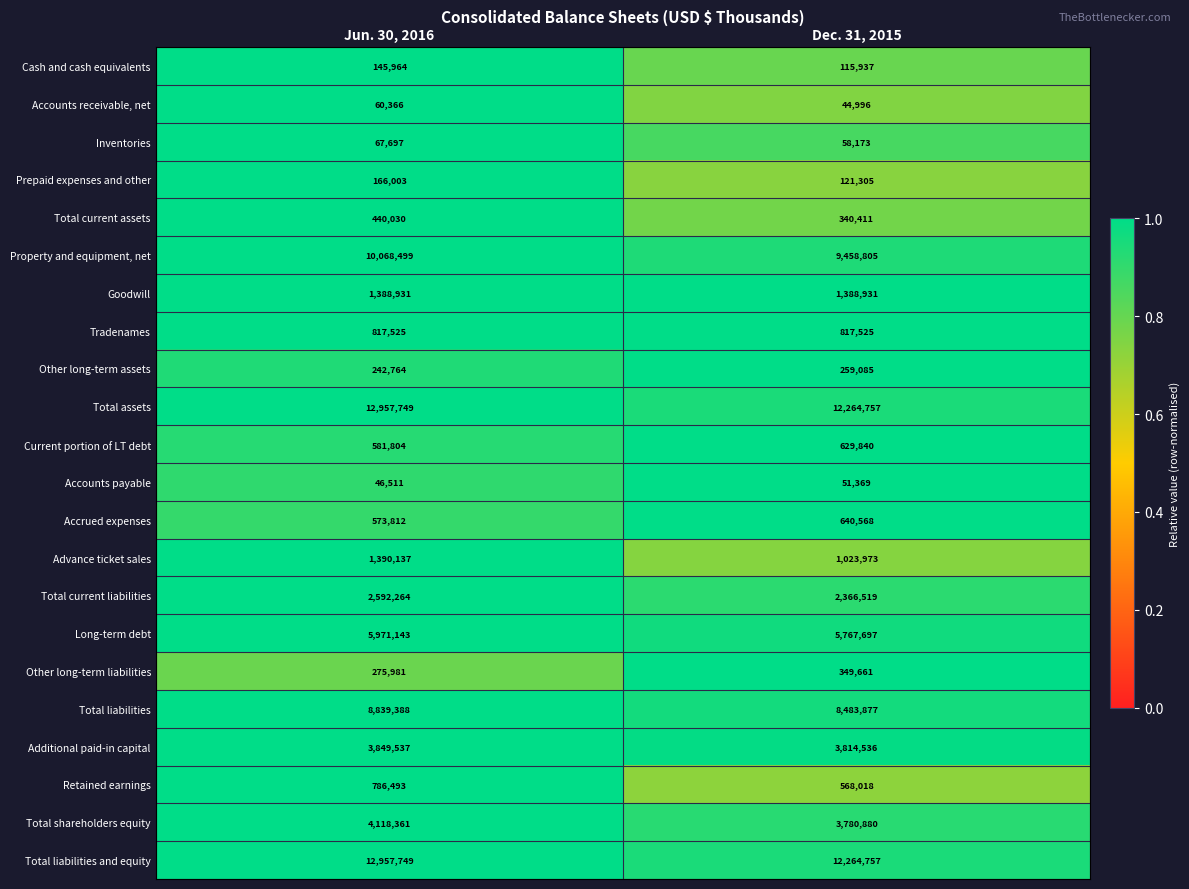

List the labels in order of Current portion of LT debt value, largest first.

Dec. 31, 2015, Jun. 30, 2016